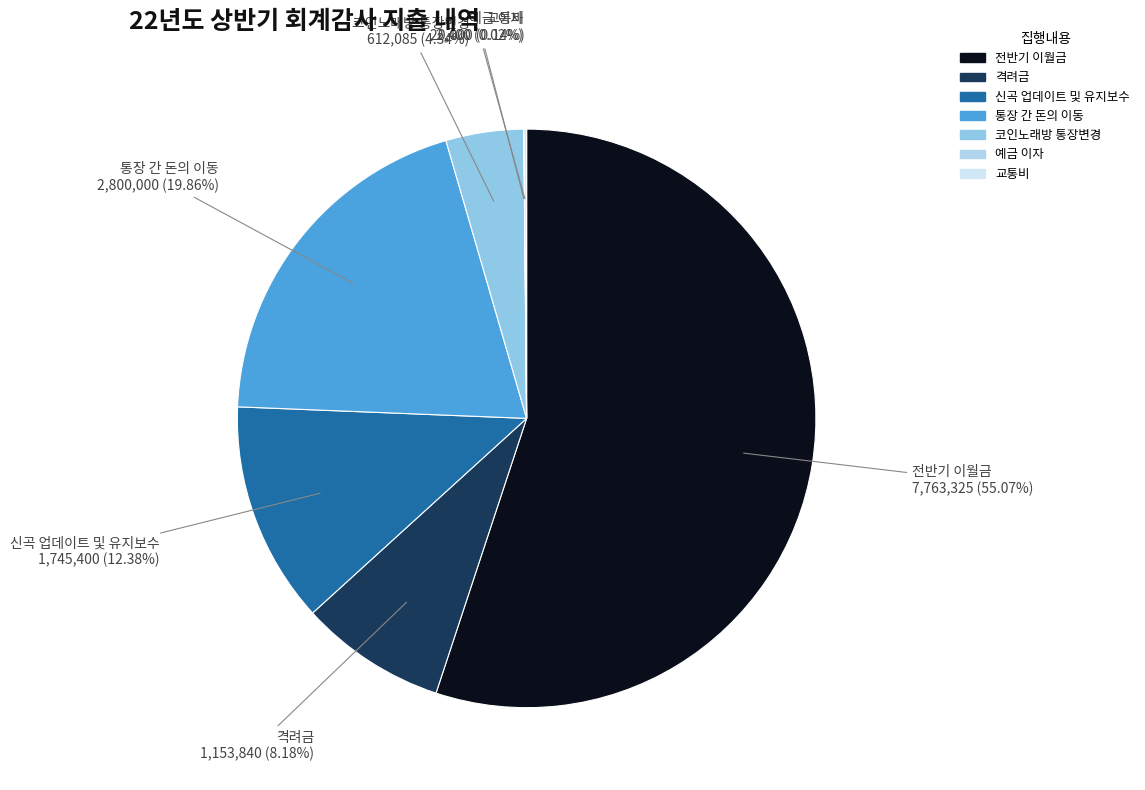

Which slice is the largest?

전반기 이월금